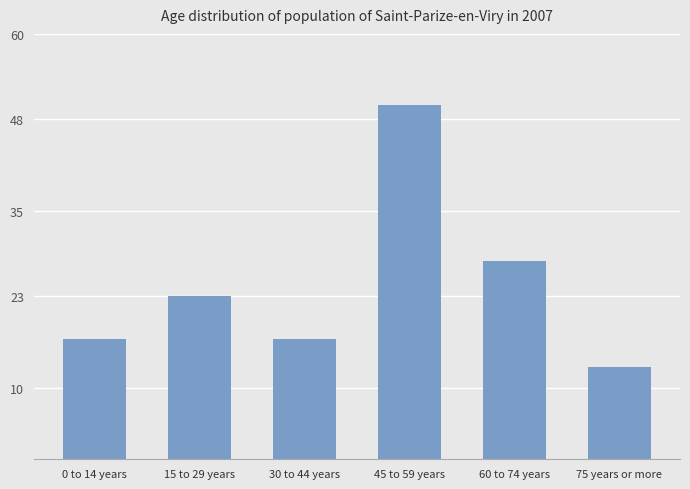

Count the number of categories in the chart.

6